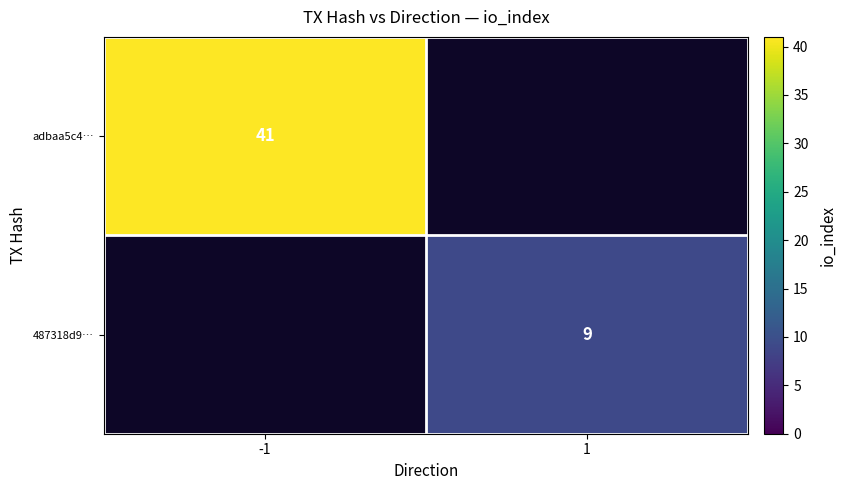

Which category has the highest value across all series?

-1